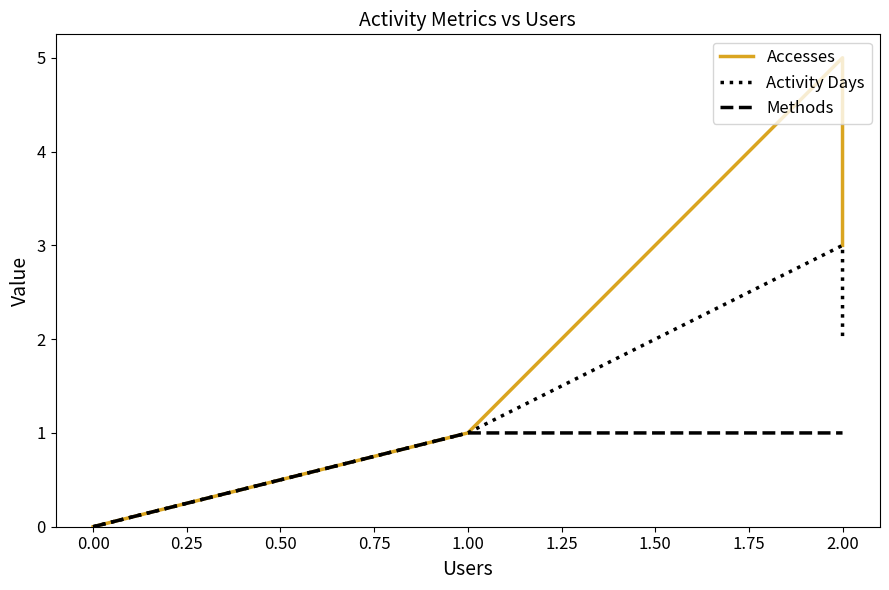

The value of Accesses at 2.00 is 4. True or false?

False